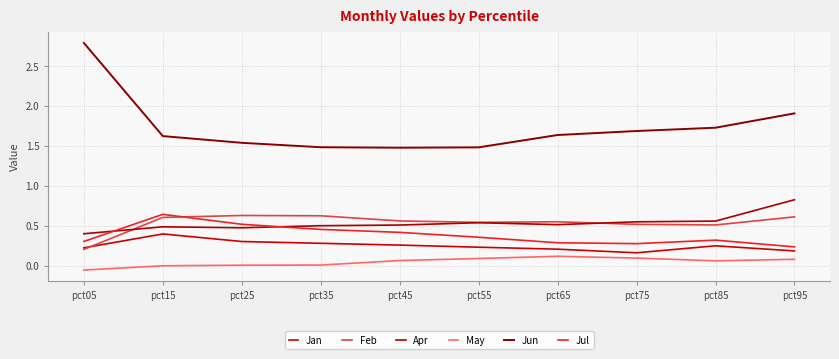

Where is Feb nearest to the value 0?

pct05